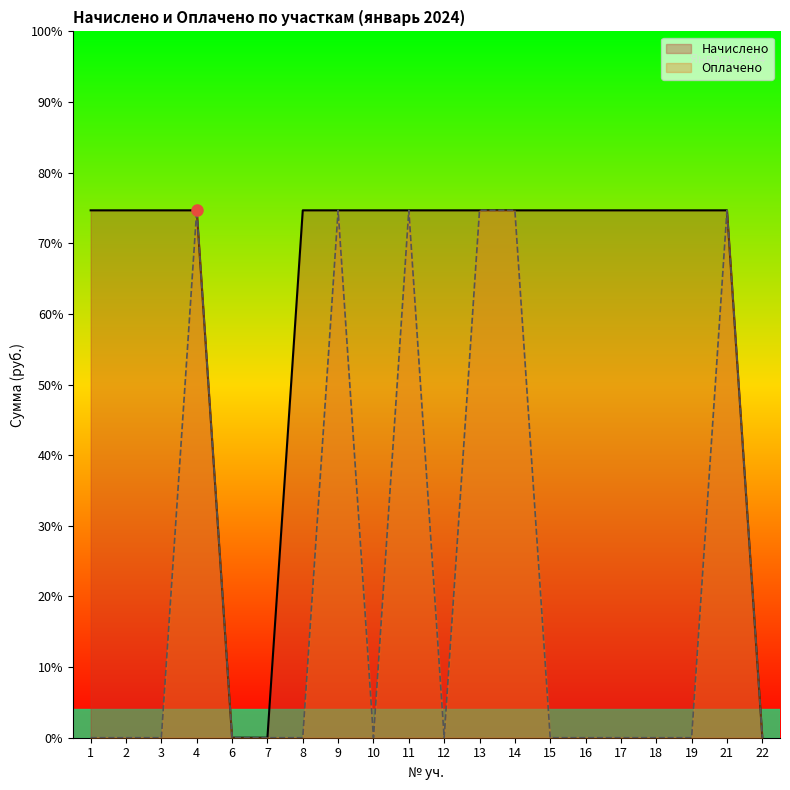

Is it true that the value at 3 is 2240?

True